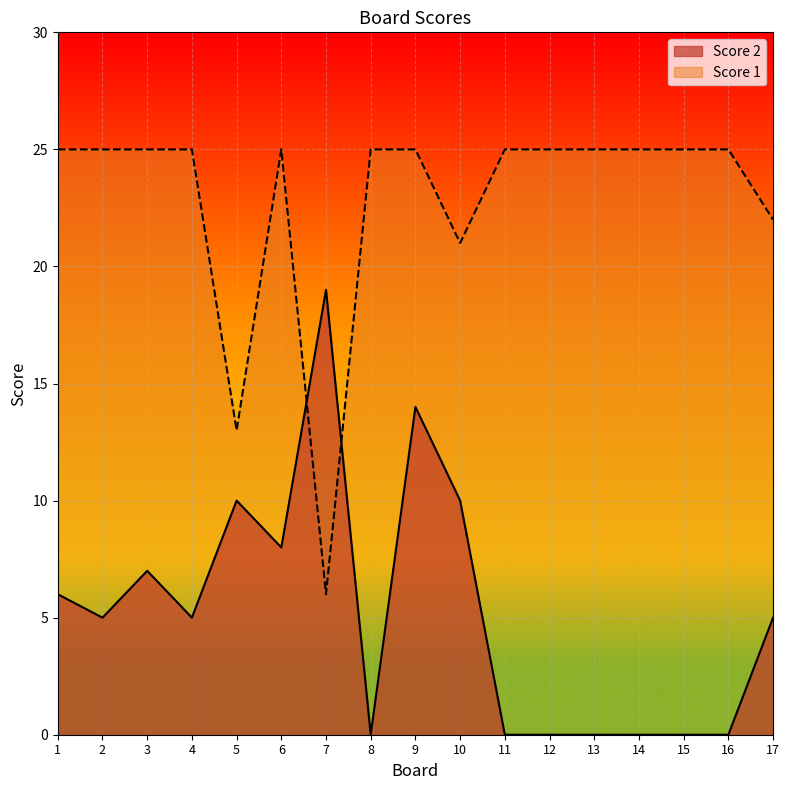

What is the maximum value for Score 1?

25